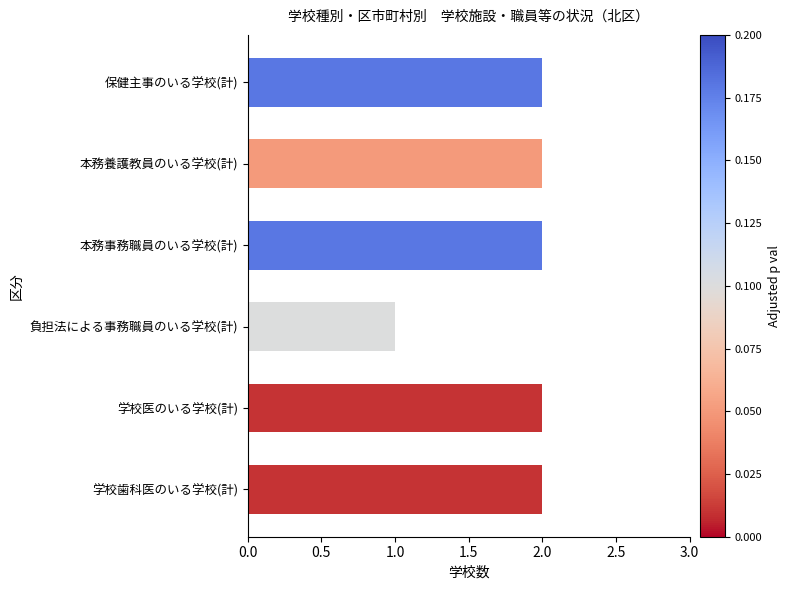

What position from the top is 本務事務職員のいる学校(計)?

3